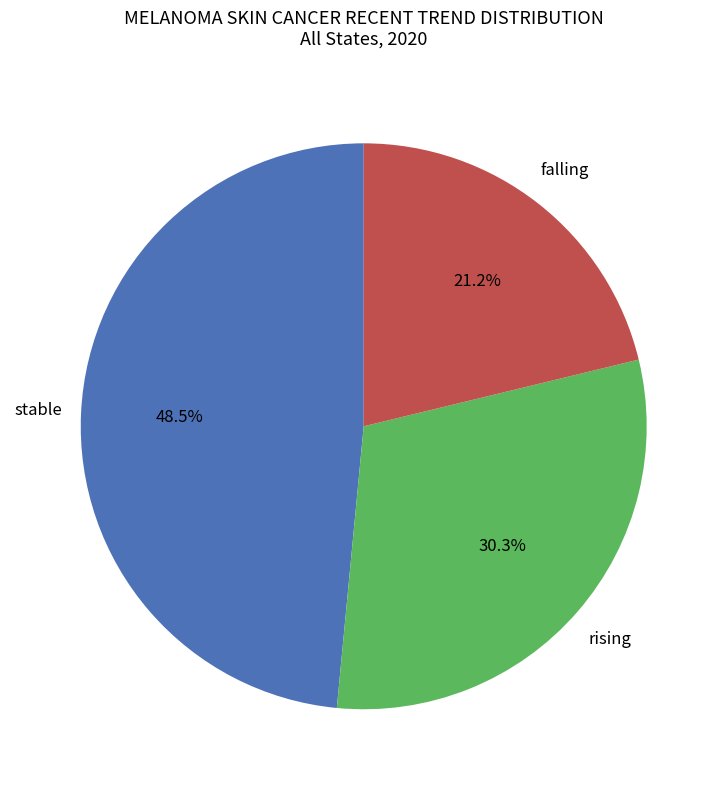

Is there a majority slice in this chart?

No